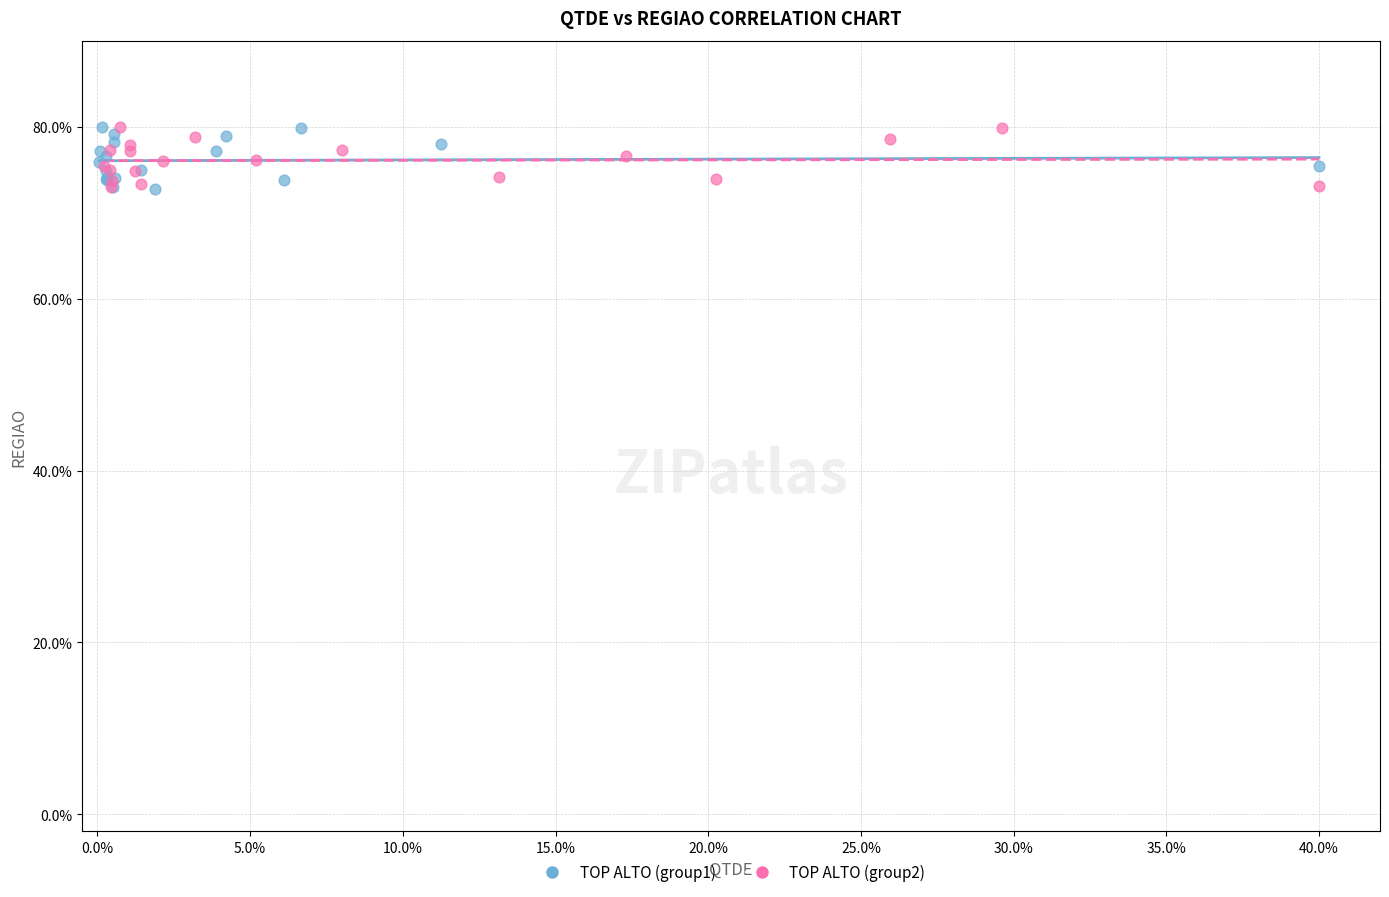

What are all the series names shown in the legend?

TOP ALTO (group1), TOP ALTO (group2)